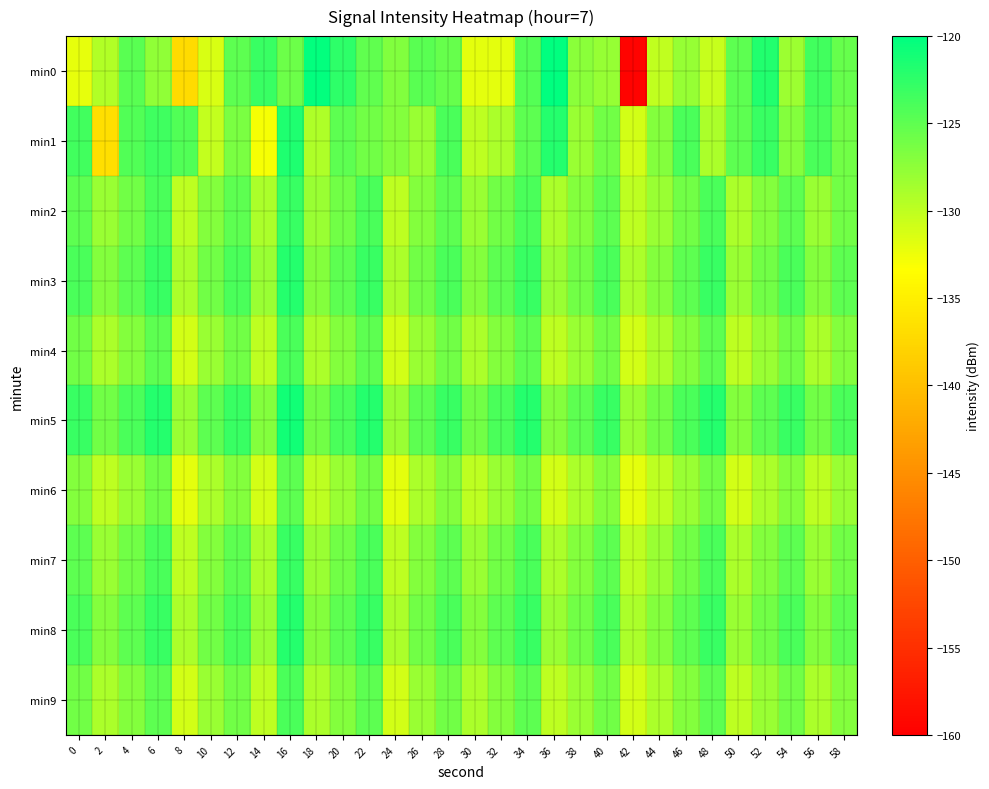

Which series has the widest spread of values?

min0